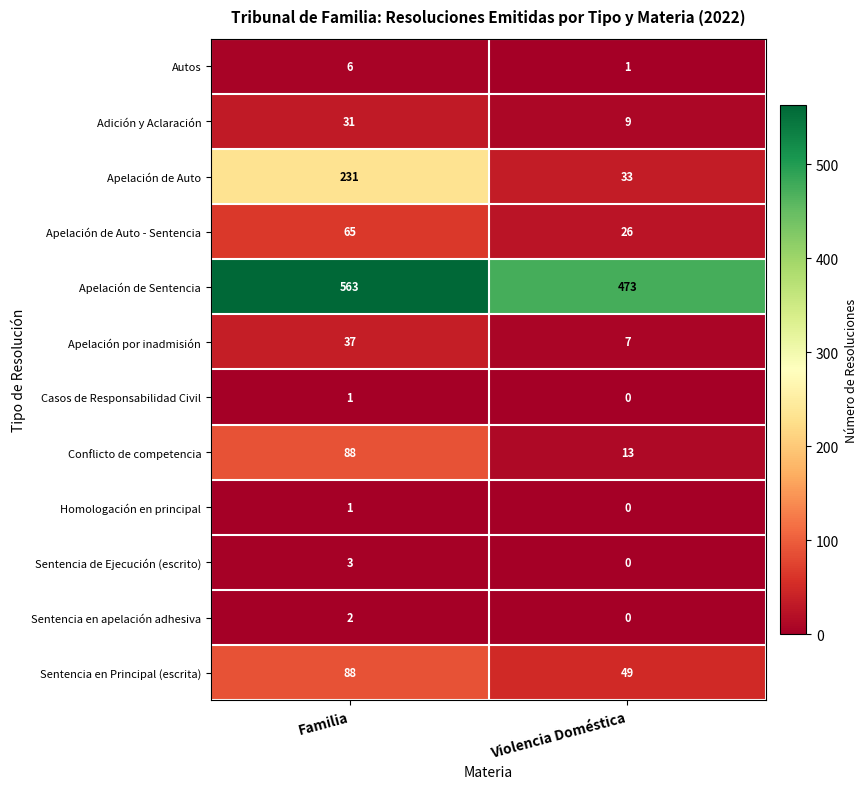

What is the average value of the Apelación de Auto - Sentencia series?

46